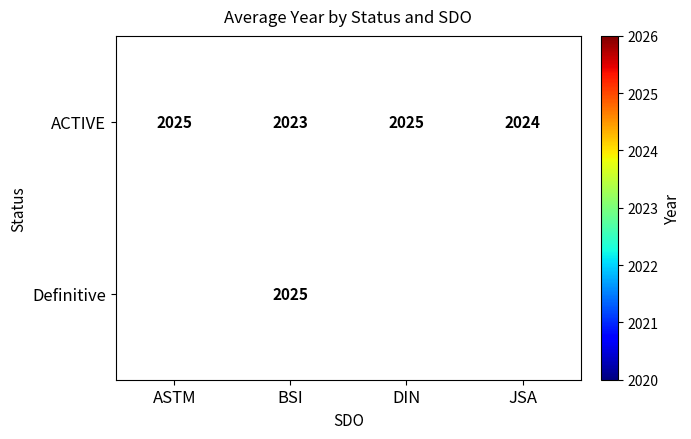

What is the sum of the ACTIVE values at DIN and ASTM?

4050